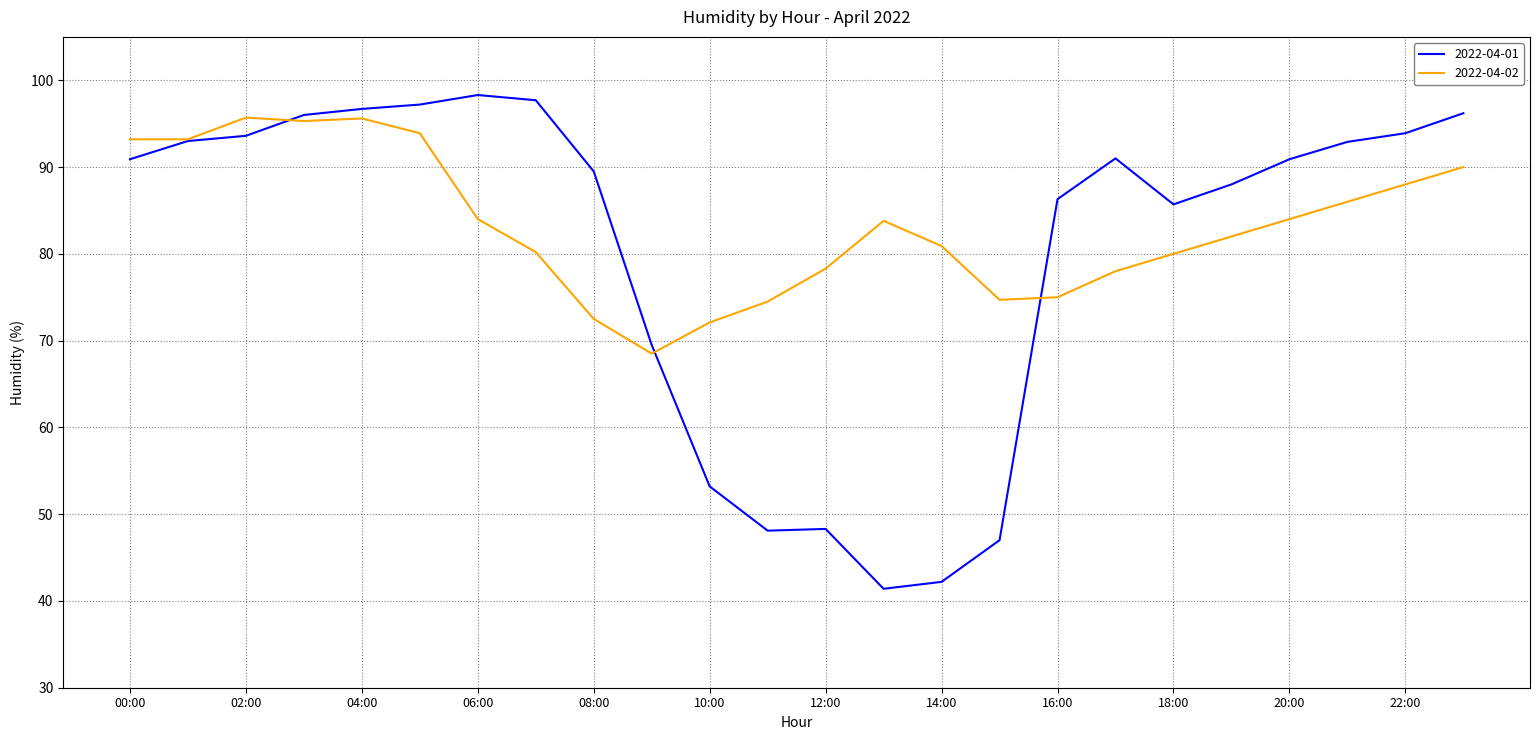

True or false: 2022-04-02 has more than 0 interior local peaks.

True